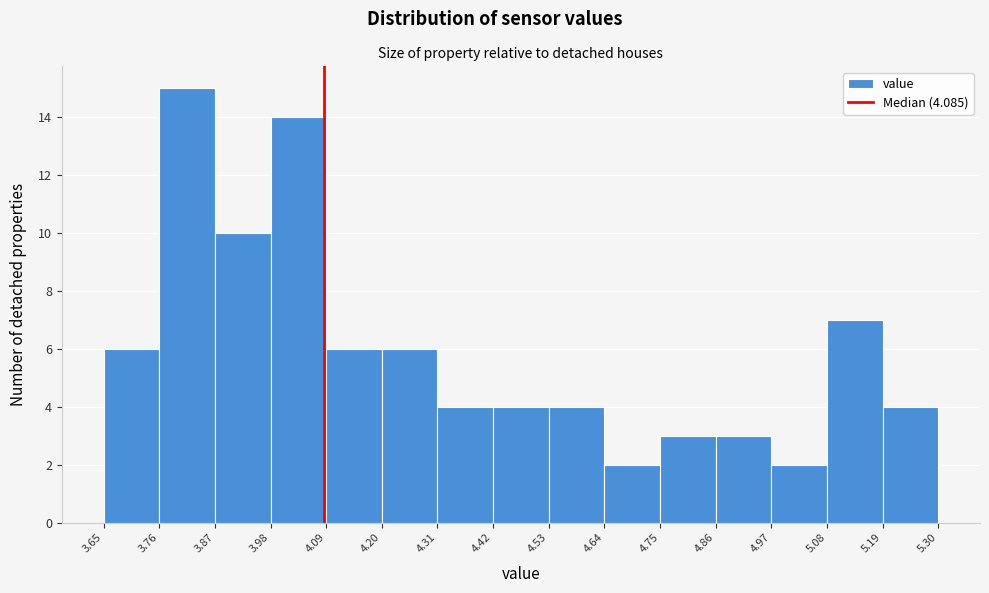

What is the height of the bar covering 4.53 to 4.64 on the x-axis? The values are not printed on the chart, so give them approximately, as read against the axis.

4